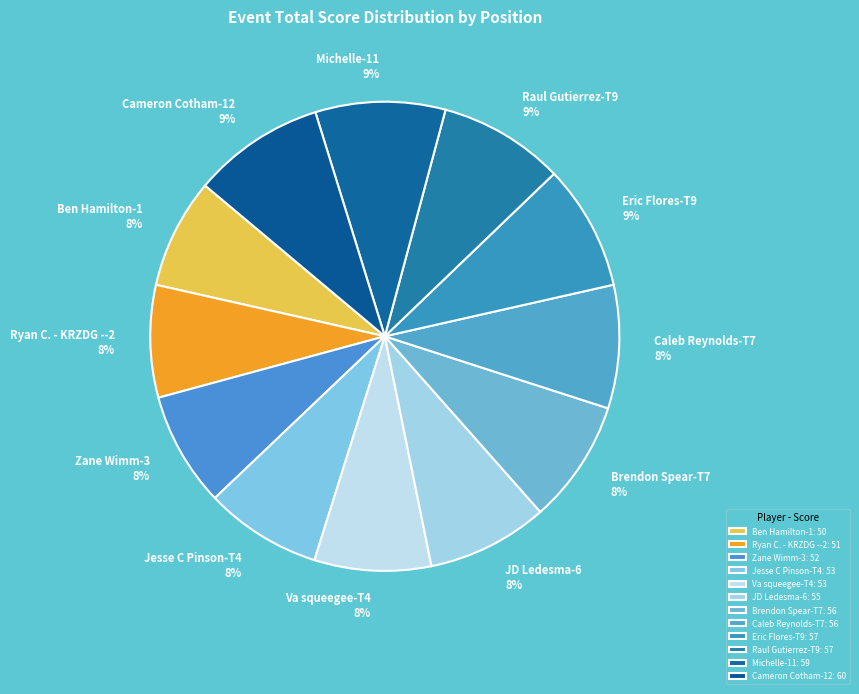

What percentage is the Va squeegee-T4 slice, to the nearest percent?

8%